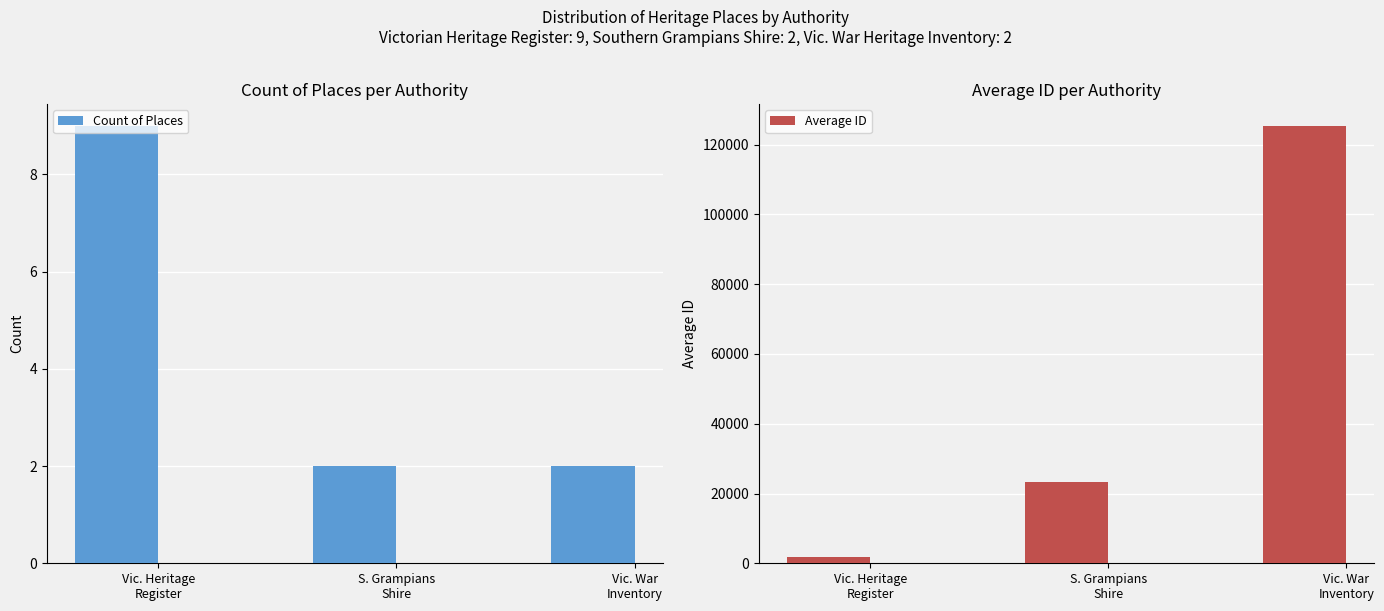

Reading right to left, extract all data points from this chart.

Count of Places: 2	2	9
Average ID: 125415	23356	1721